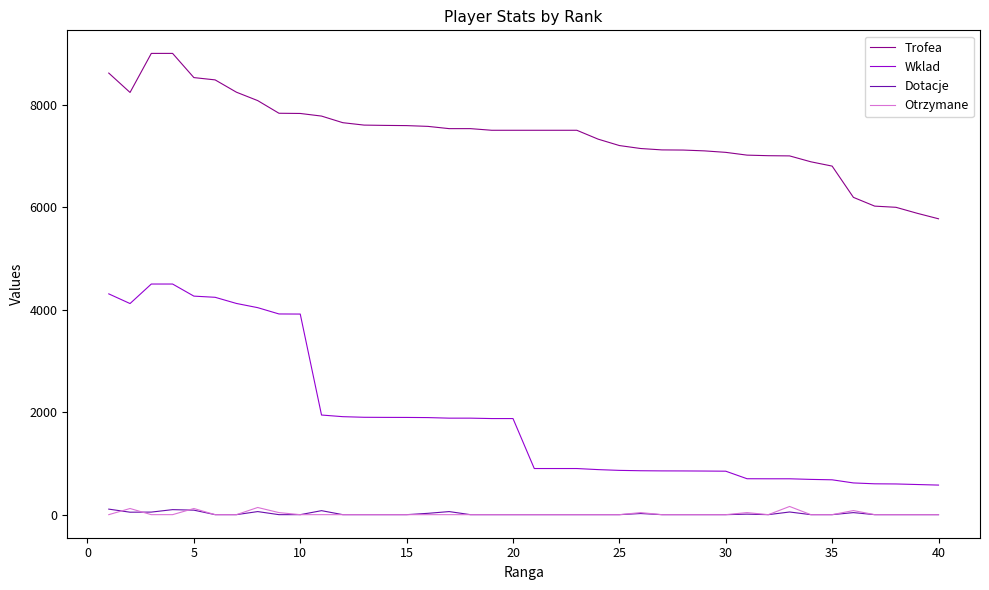

What are all the series names shown in the legend?

Trofea, Wklad, Dotacje, Otrzymane